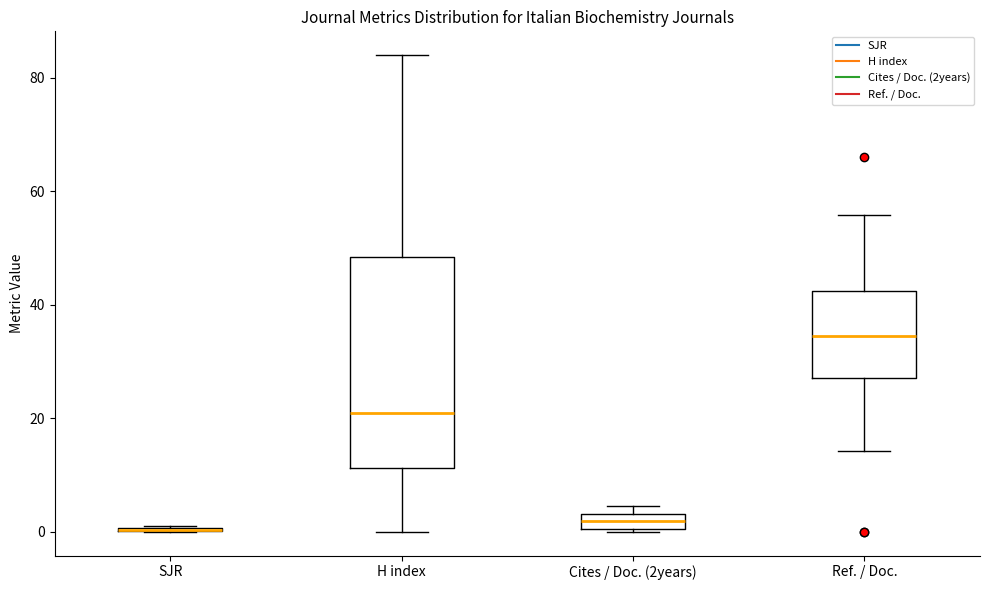

Comparing the boxes themselves (not the whiskers), which one is the tallest?

H index